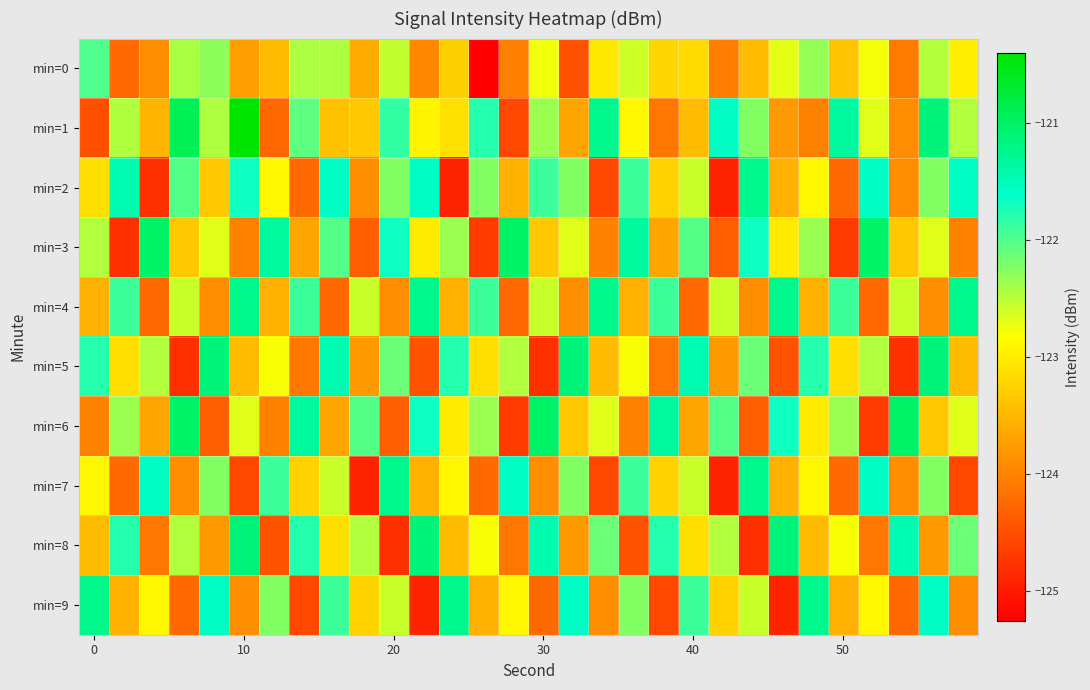

Count the number of data series in this chart.

10